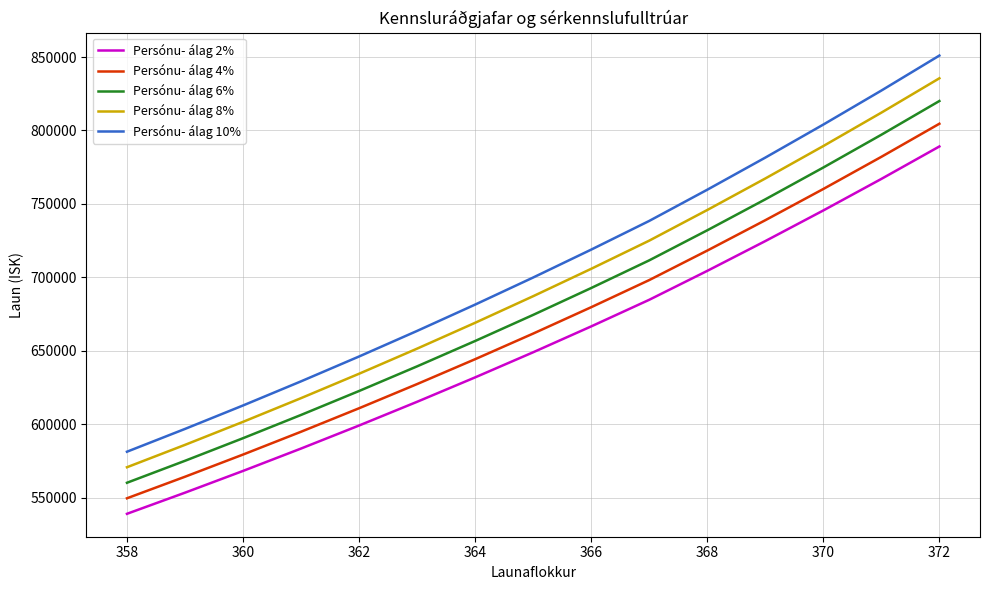

What is the difference between the maximum and minimum values in the Persónu- álag 2% series?

250111